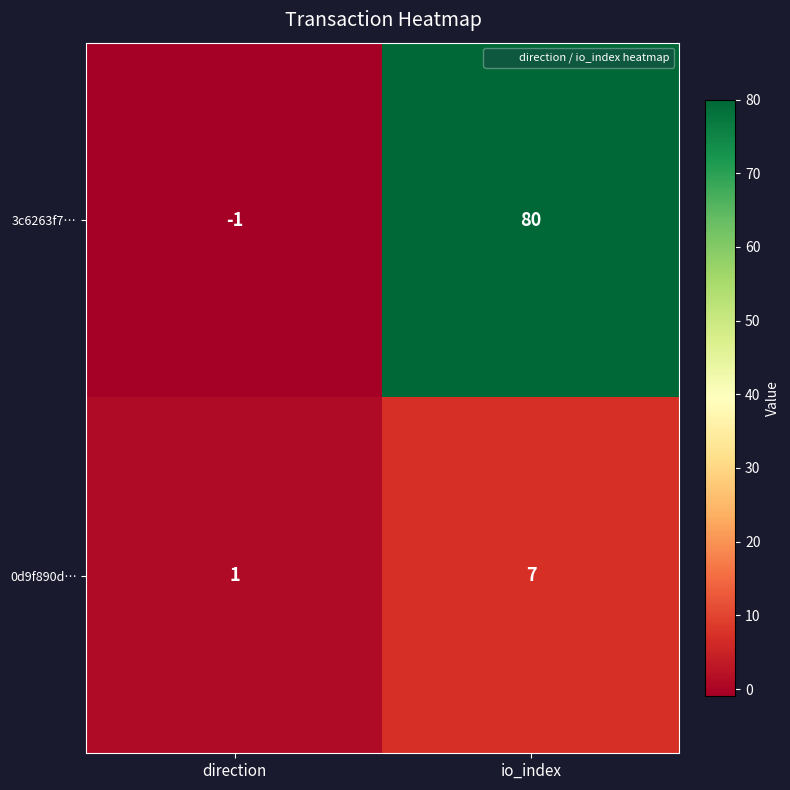

What is the sum of all 3c6263f7… values?

79